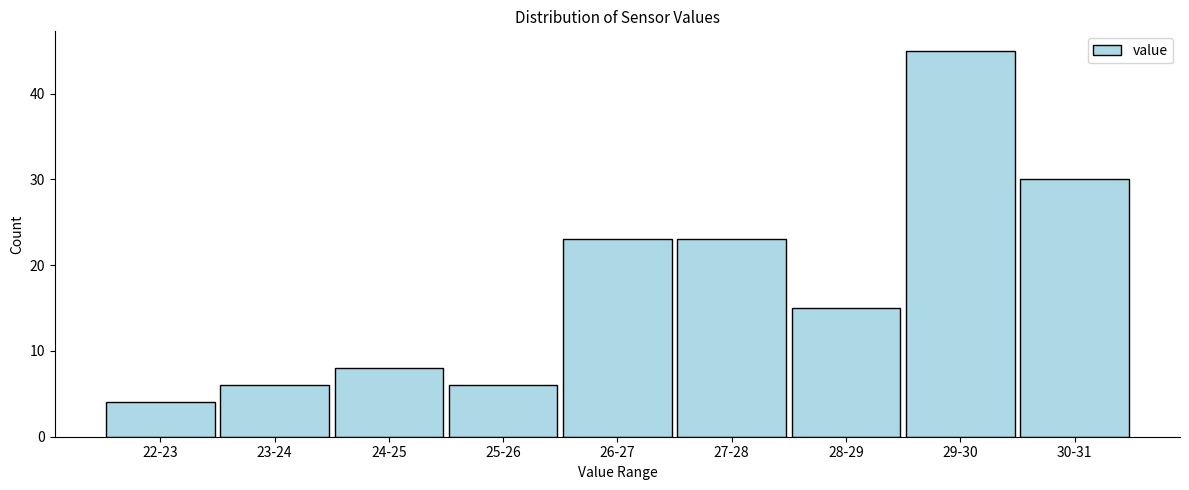

Reading left to right, extract all data points from this chart.

22-23=4	23-24=6	24-25=8	25-26=6	26-27=23	27-28=23	28-29=15	29-30=45	30-31=30